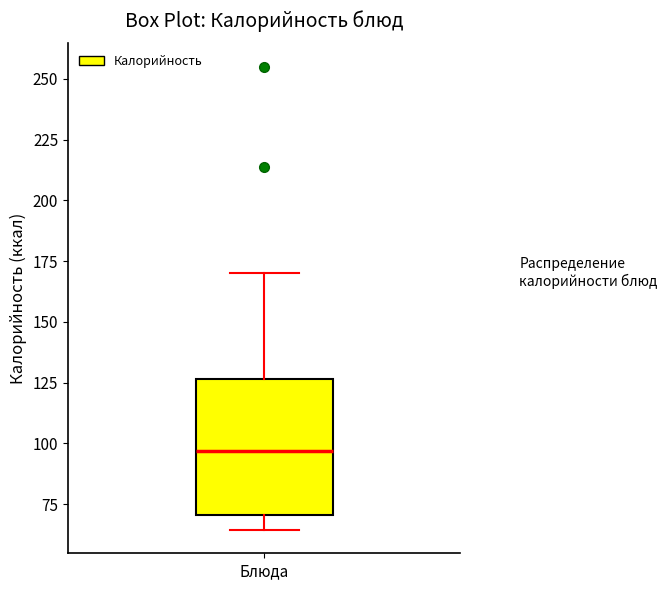

Read this box plot against the y-axis: the position of the median line, the range covered by the box, and the ends of both whiskers. The values are not printed on the chart, so give them approximately, as read against the axis.

median 95, box 70 to 125, whiskers 65 to 170